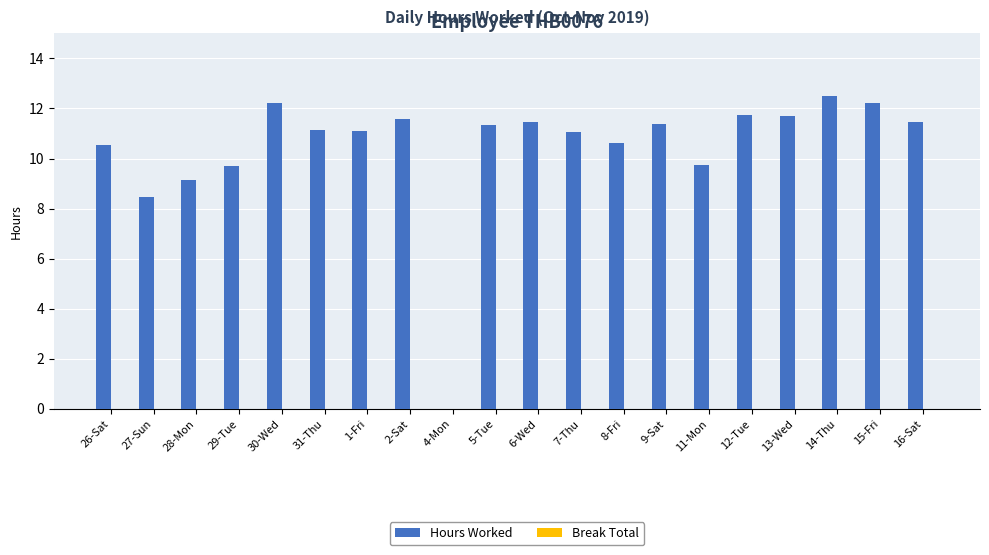

Where is the data nearest to the value 6?

27-Sun